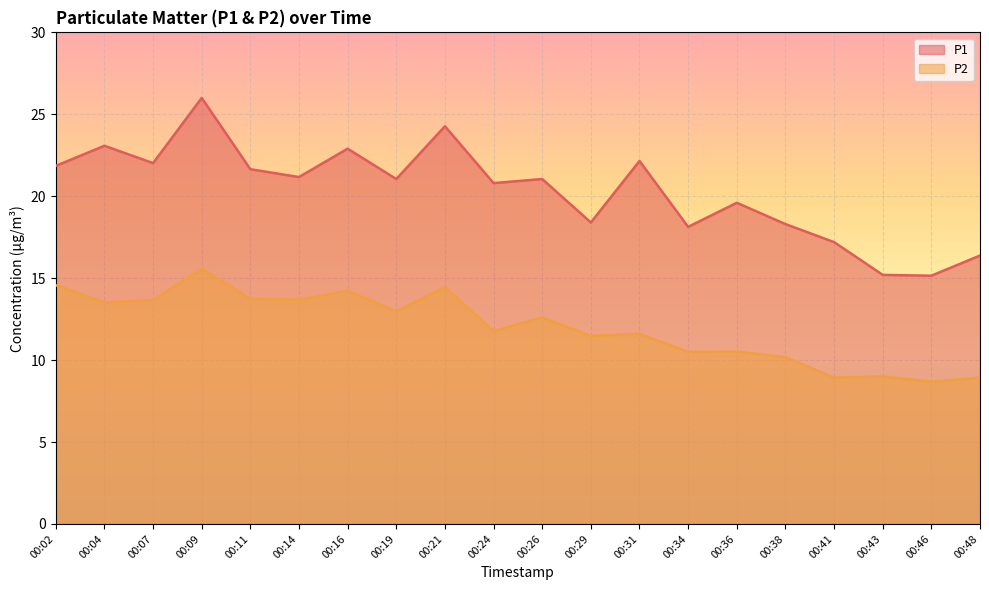

Which series has the largest total across all categories?

P1